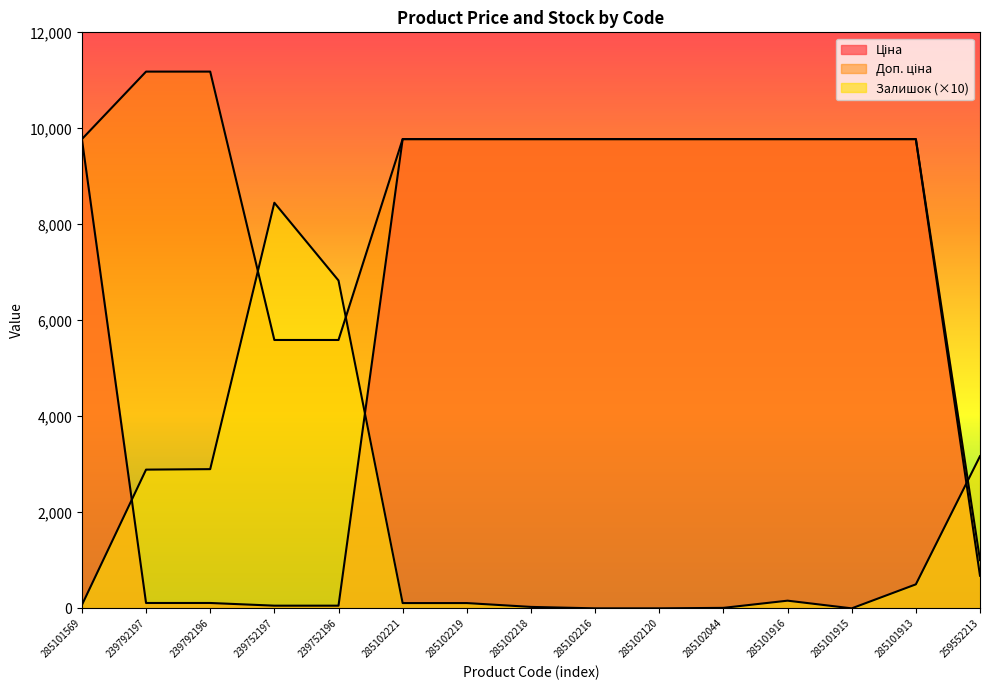

Is it true that Ціна equals 5512.5 at 285101915?

False